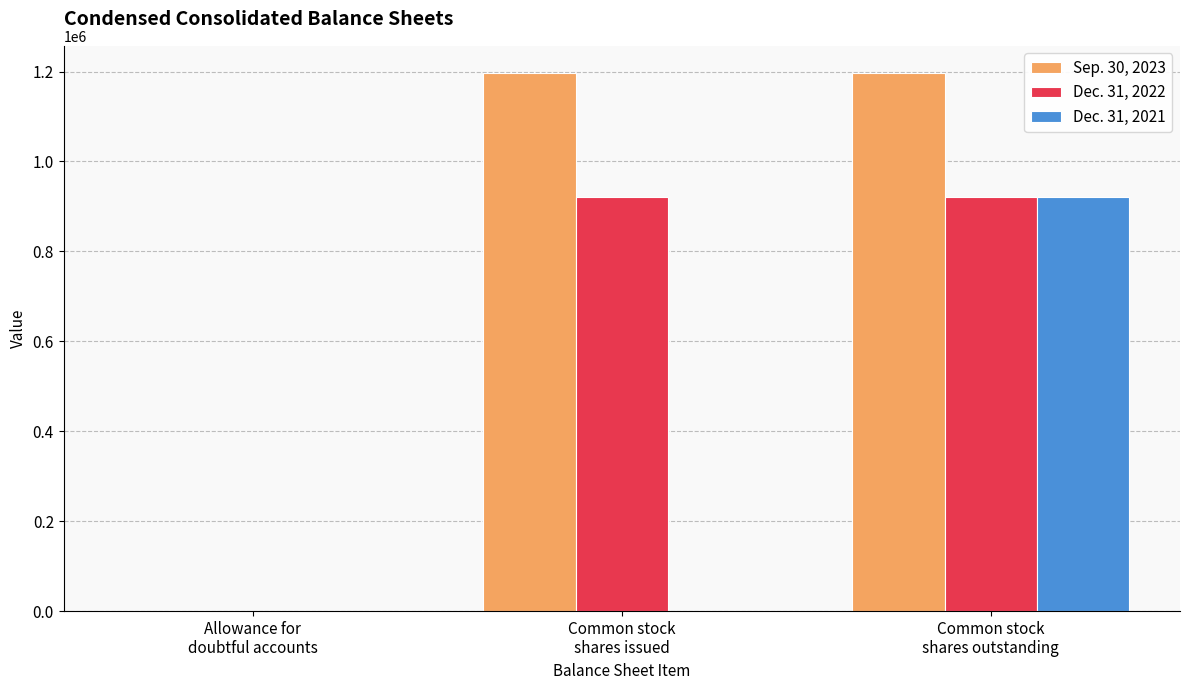

What is the sum of all Dec. 31, 2022 values?

1841896